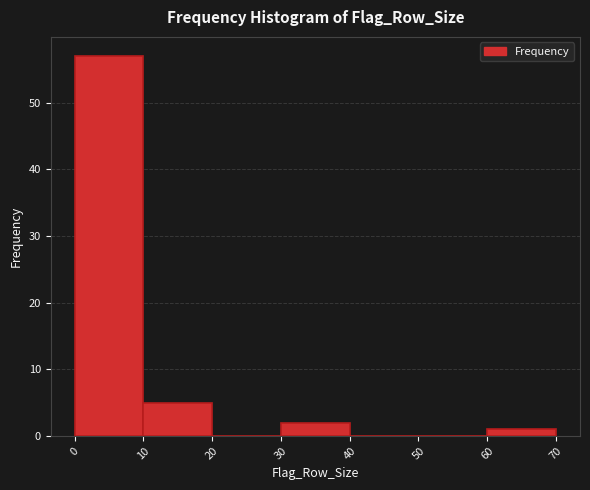

Reading left to right, list every bar in this chart as the range it spans on the x-axis followed by its height. The values are not printed on the chart, so give them approximately, as read against the axis.

0 to 10: 57
10 to 20: 5
20 to 30: 0
30 to 40: 2
40 to 50: 0
50 to 60: 0
60 to 70: 1